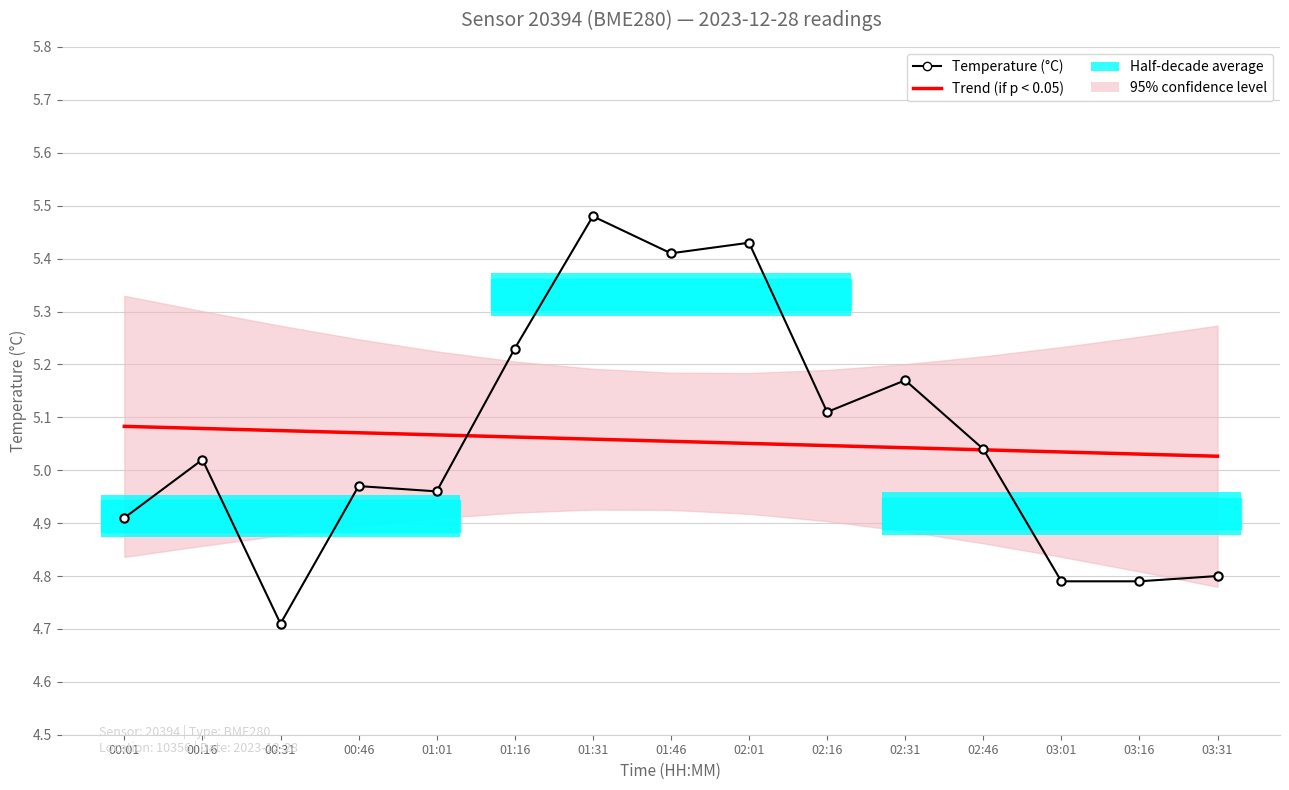

What is the sum of the Temperature (°C) values at 00:01 and 03:31?

9.7